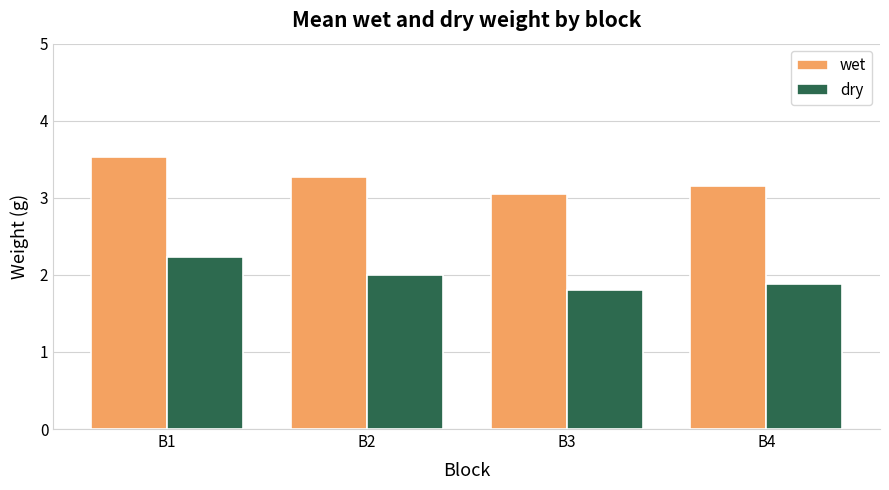

Which category has the highest value across all series?

B1